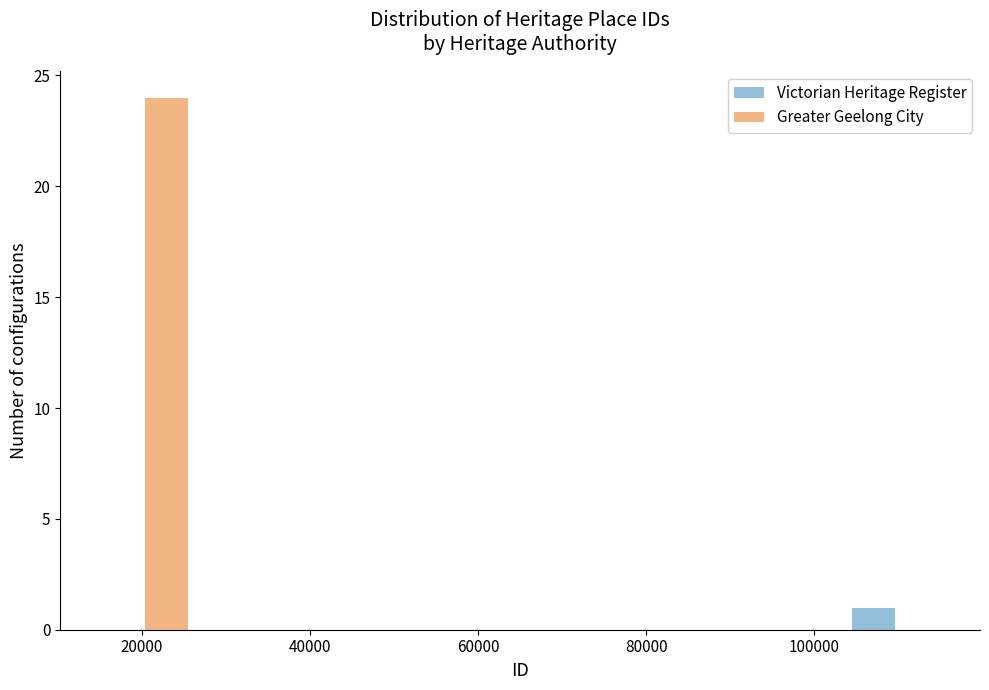

Reading left to right, list every range on the x-axis with the height of the bar of each series over it. Neither the bar edges nor the heights are printed on the chart, so give them approximately, as read against the axes.

14000 to 26000: Victorian Heritage Register=0	Greater Geelong City=24
26000 to 40000: Victorian Heritage Register=0	Greater Geelong City=0
40000 to 52000: Victorian Heritage Register=0	Greater Geelong City=0
52000 to 66000: Victorian Heritage Register=0	Greater Geelong City=0
66000 to 78000: Victorian Heritage Register=0	Greater Geelong City=0
78000 to 90000: Victorian Heritage Register=0	Greater Geelong City=0
90000 to 104000: Victorian Heritage Register=0	Greater Geelong City=0
104000 to 116000: Victorian Heritage Register=1	Greater Geelong City=0